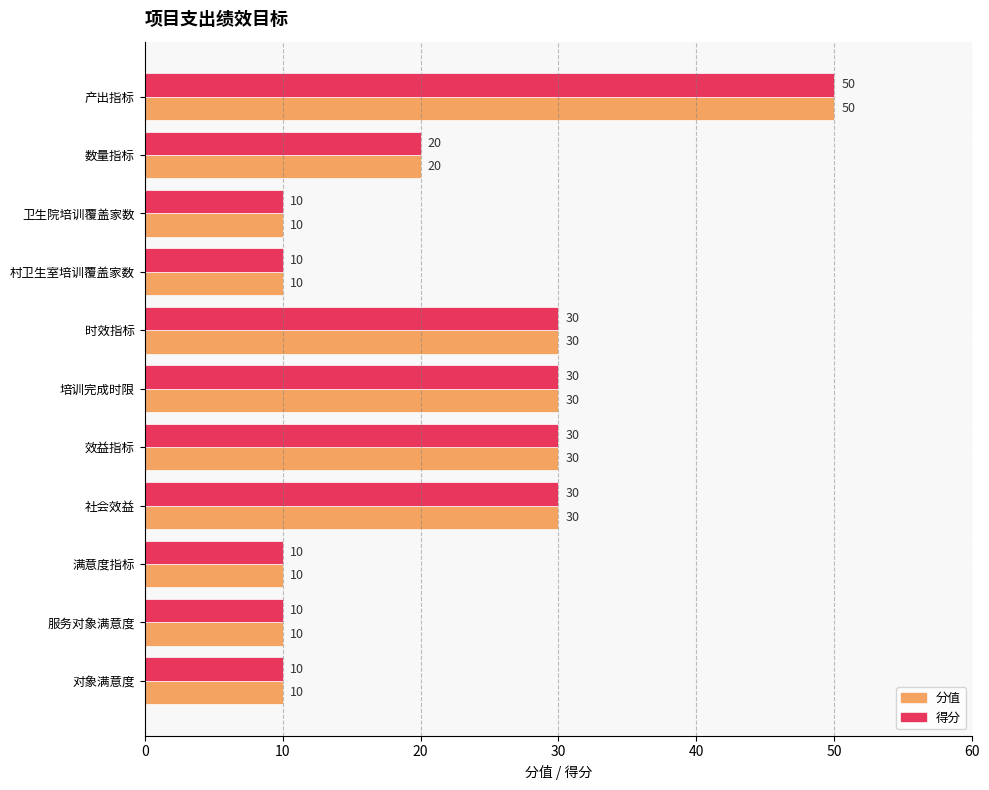

True or false: 分值 has a value of 45 at 培训完成时限.

False